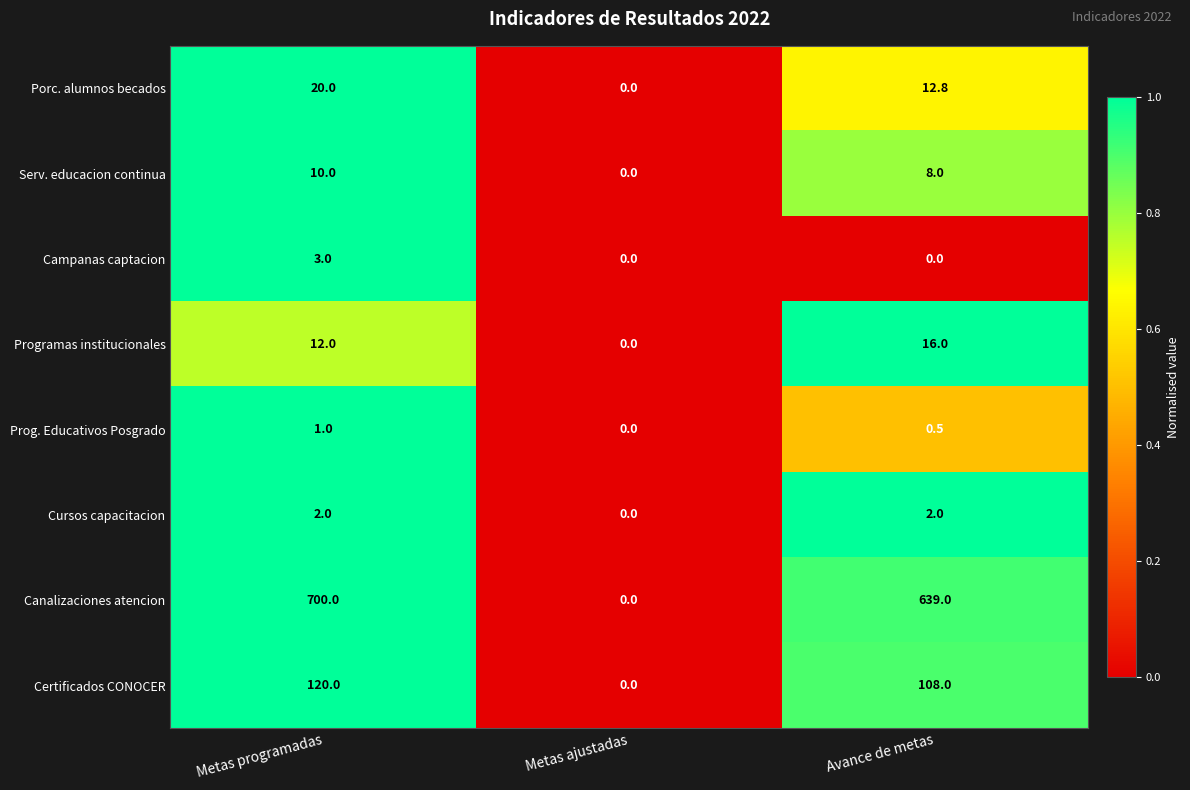

Is the value of Canalizaciones atencion at Avance de metas greater than the value of Programas institucionales at Avance de metas?

Yes